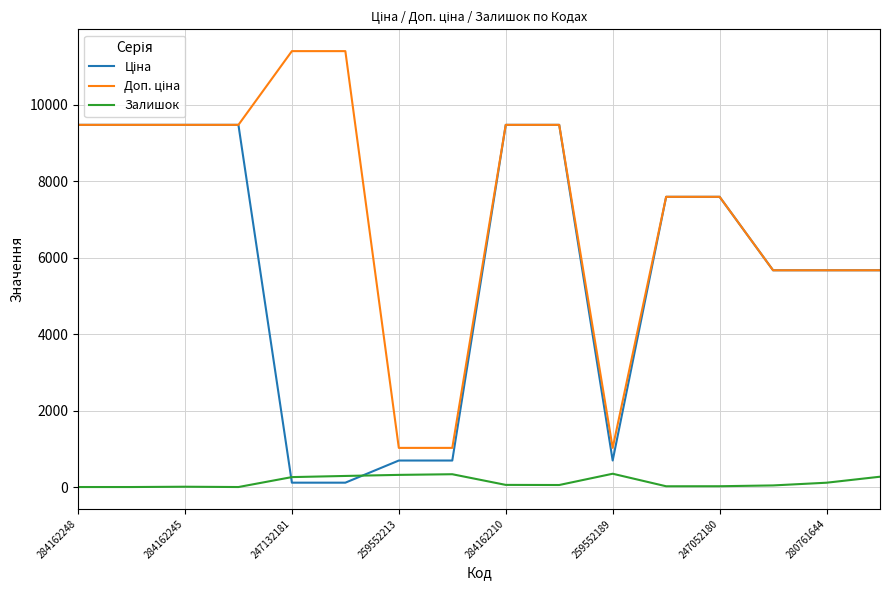

What is the highest value of the Залишок series?

348.0